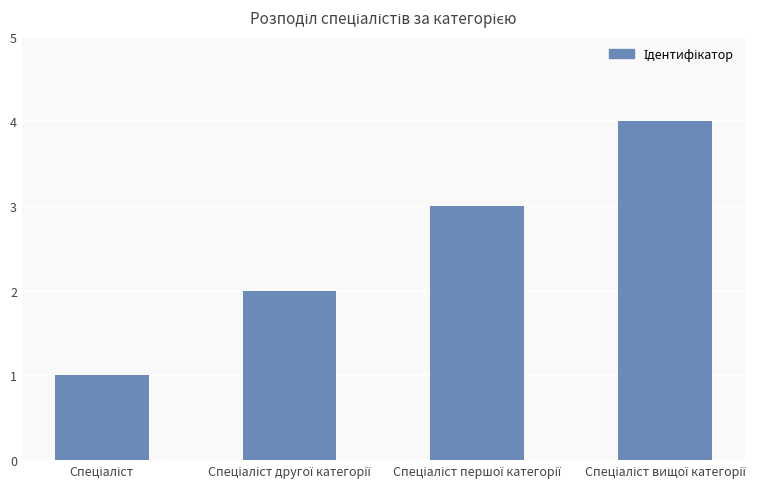

What is the maximum value shown in the chart?

4